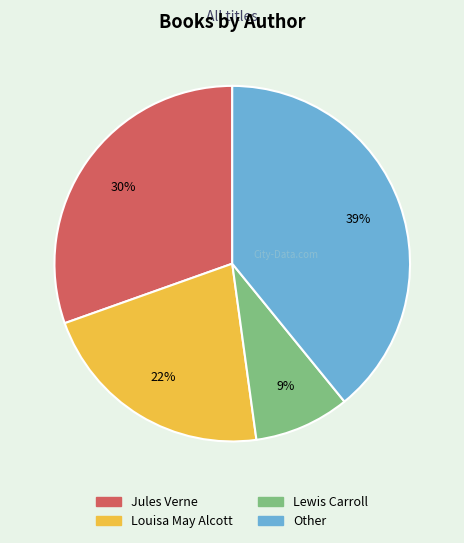

To the nearest percent, what is the difference between the Lewis Carroll and Louisa May Alcott slice percentages?

13%